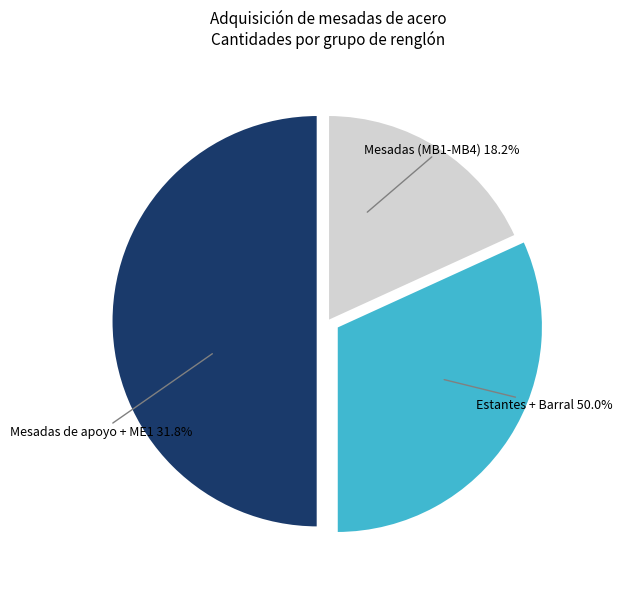

Is it true that Mesada de apoyo M1 is 17% of the pie?

False